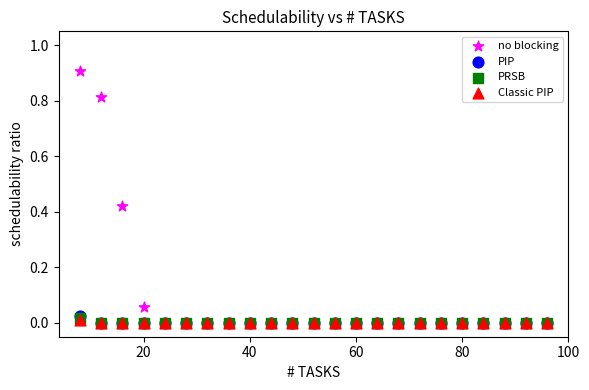

Which series has the largest Y range (max minus min)?

no blocking